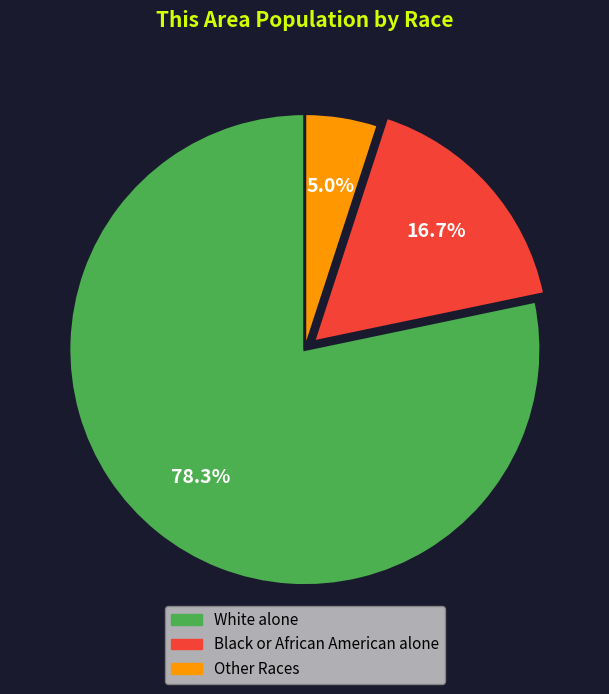

Does any single category account for the majority?

Yes